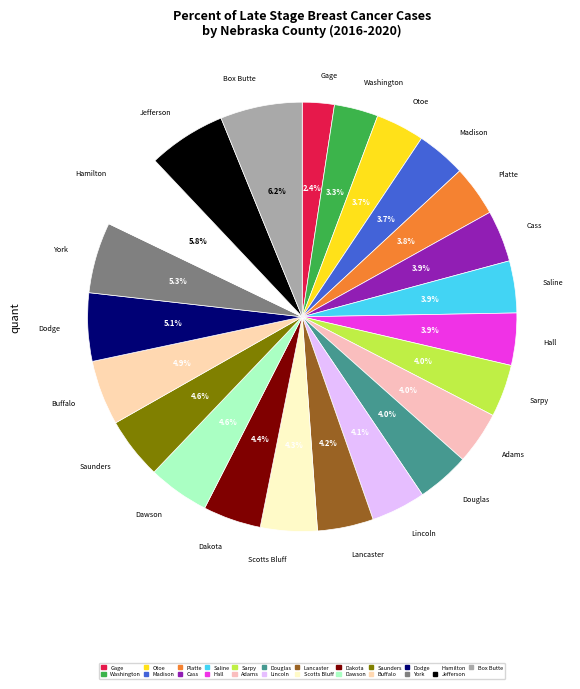

Does any single category account for the majority?

No